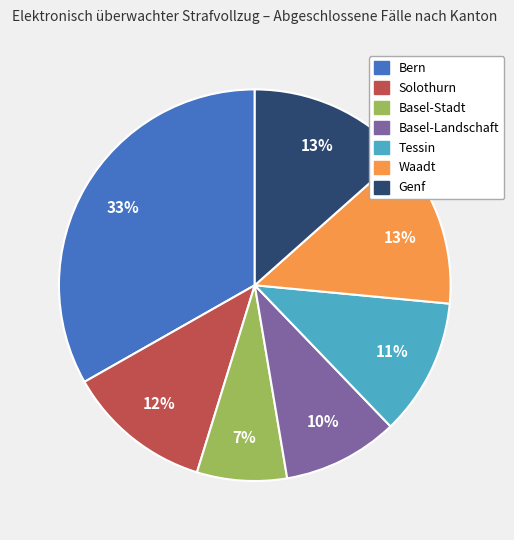

Which has a higher value, Waadt or Basel-Landschaft?

Waadt